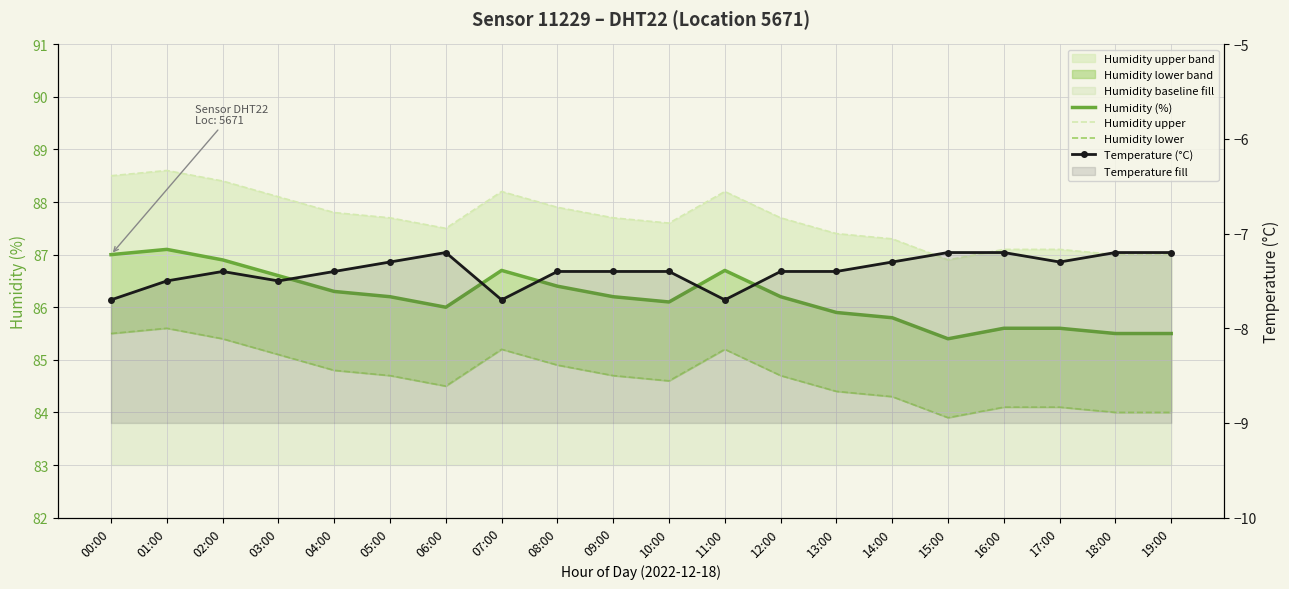

Where is the first local minimum for Humidity lower?

06:00